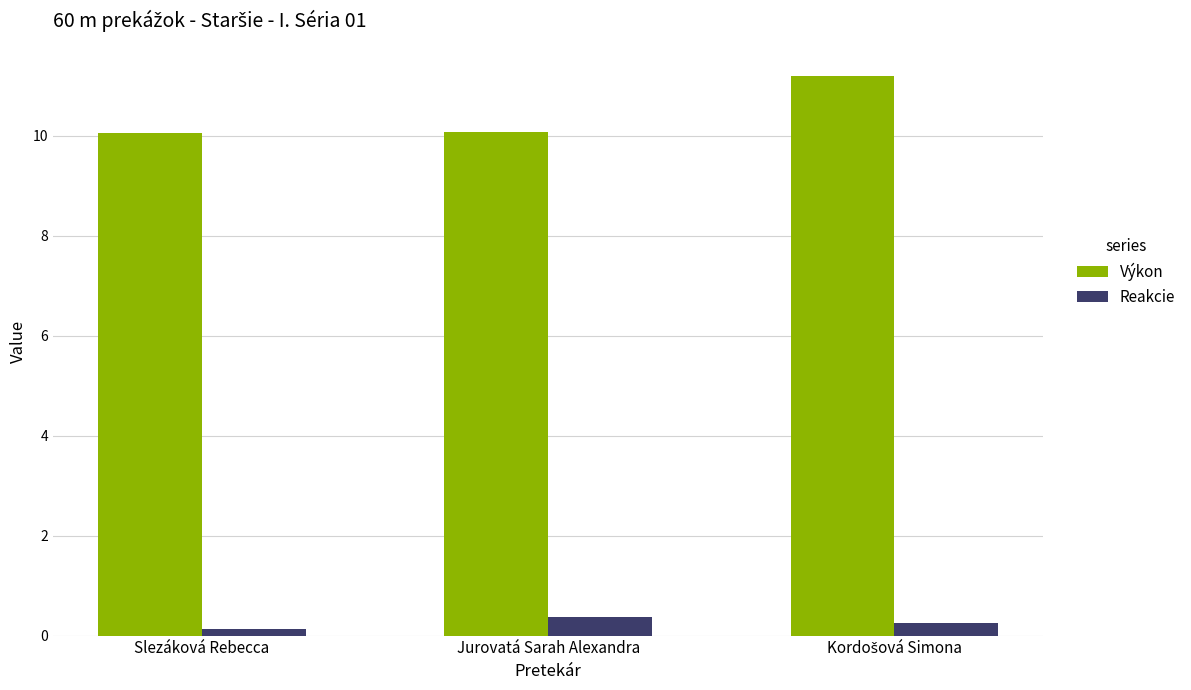

Is it true that Výkon equals 10.1 at Jurovatá Sarah Alexandra?

True